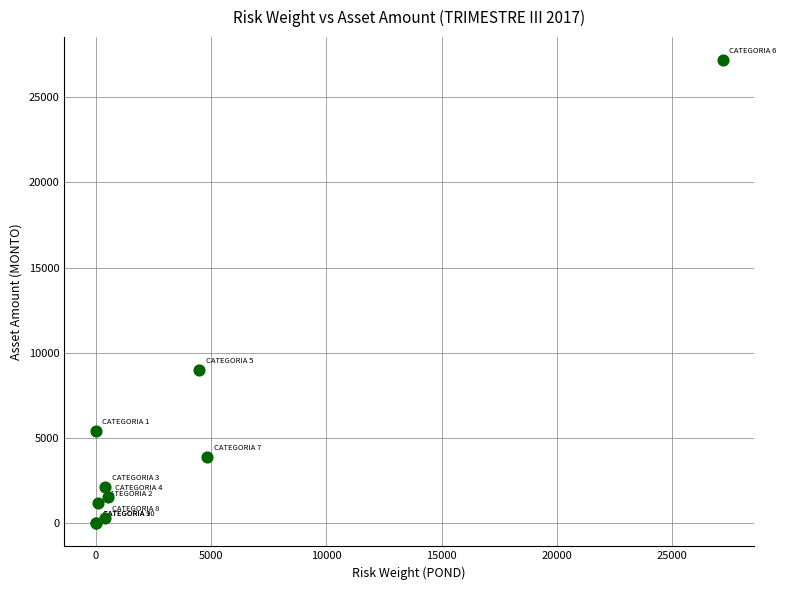

What Y value in the scatter plot is closest to 13588?

8986.4